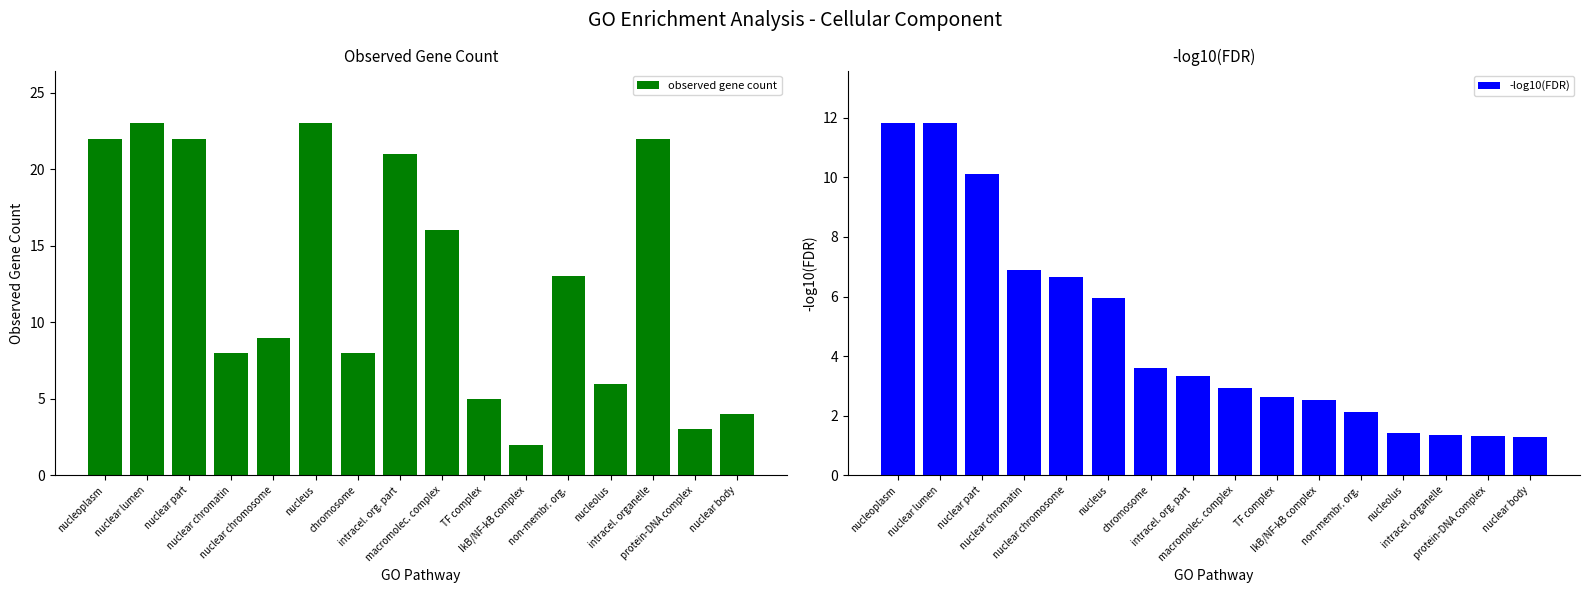

At how many categories does at least one series exceed 19?

6